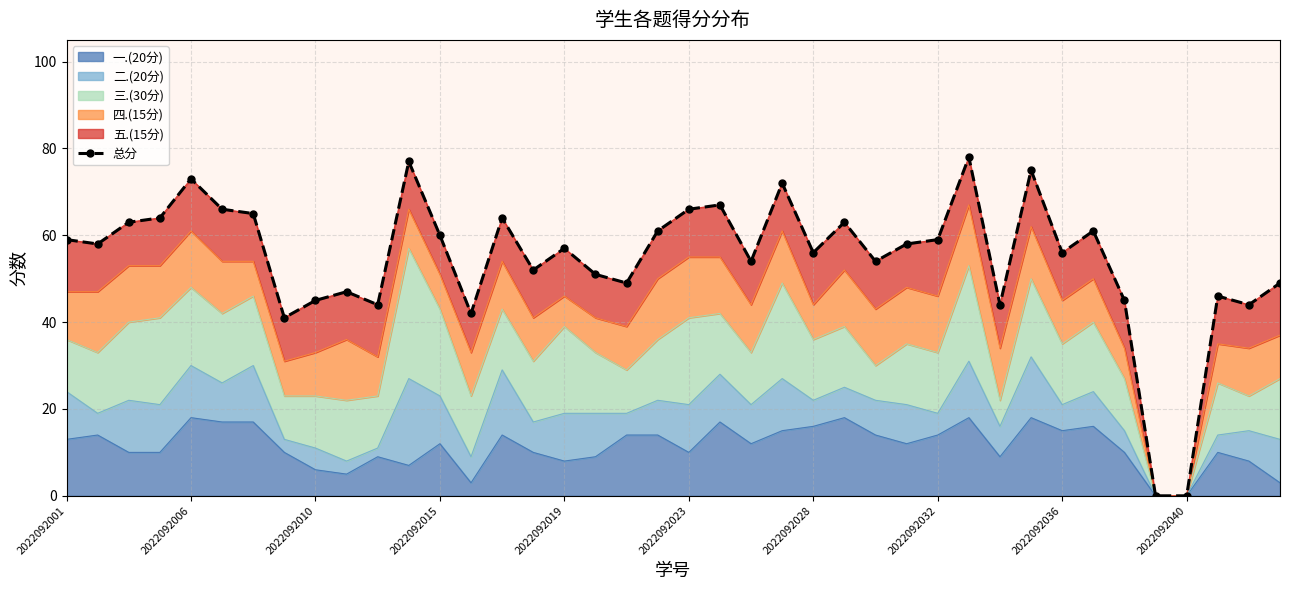

At which label does the data first exceed 58?

2022092001